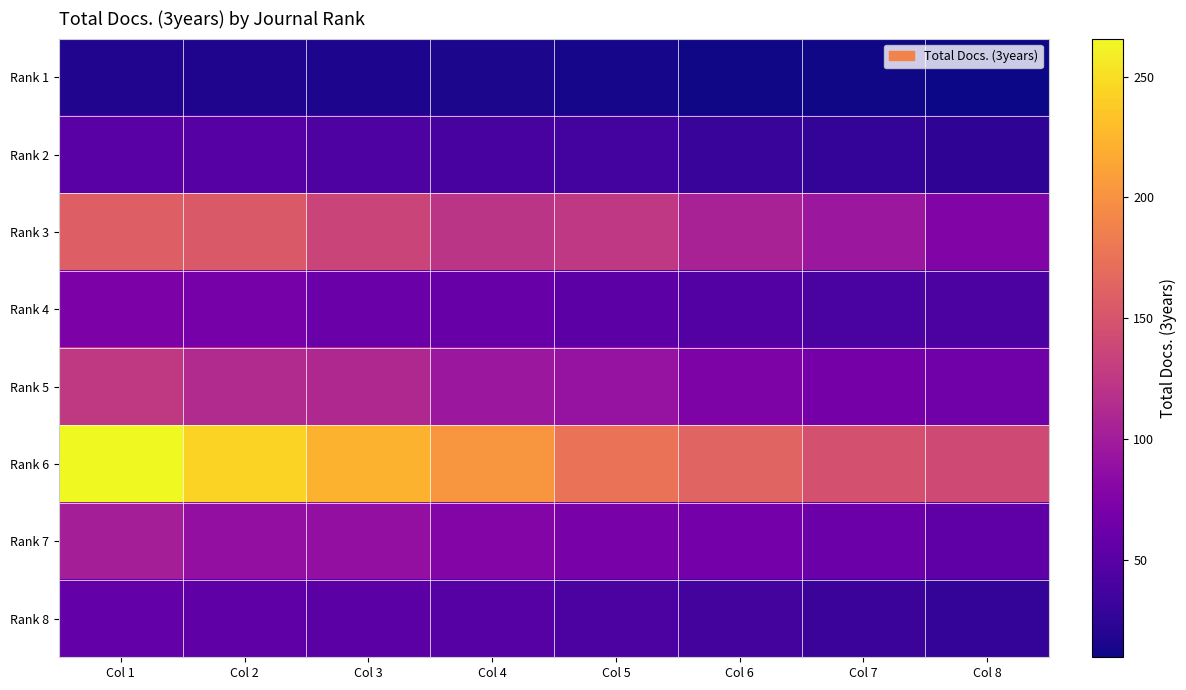

Reading left to right, transcribe all the data shown in this chart.

Rank 1: Col 1=18.3	Col 2=16.7	Col 3=15.8	Col 4=15.0	Col 5=12.8	Col 6=11.6	Col 7=11.3	Col 8=9.6
Rank 2: Col 1=50.3	Col 2=48.3	Col 3=43.2	Col 4=39.6	Col 5=37.1	Col 6=30.2	Col 7=26.9	Col 8=25.1
Rank 3: Col 1=159.0	Col 2=154.1	Col 3=136.6	Col 4=122.6	Col 5=125.3	Col 6=105.5	Col 7=95.5	Col 8=76.6
Rank 4: Col 1=72.8	Col 2=69.1	Col 3=61.1	Col 4=59.3	Col 5=51.9	Col 6=47.5	Col 7=41.6	Col 8=41.9
Rank 5: Col 1=125.9	Col 2=113.2	Col 3=111.5	Col 4=94.9	Col 5=91.5	Col 6=74.5	Col 7=68.1	Col 8=65.0
Rank 6: Col 1=265.8	Col 2=243.1	Col 3=222.7	Col 4=203.1	Col 5=175.7	Col 6=163.4	Col 7=147.2	Col 8=140.8
Rank 7: Col 1=102.0	Col 2=88.6	Col 3=87.8	Col 4=78.6	Col 5=70.7	Col 6=67.5	Col 7=61.7	Col 8=54.3
Rank 8: Col 1=57.5	Col 2=54.3	Col 3=51.3	Col 4=48.3	Col 5=41.6	Col 6=38.0	Col 7=32.3	Col 8=28.0